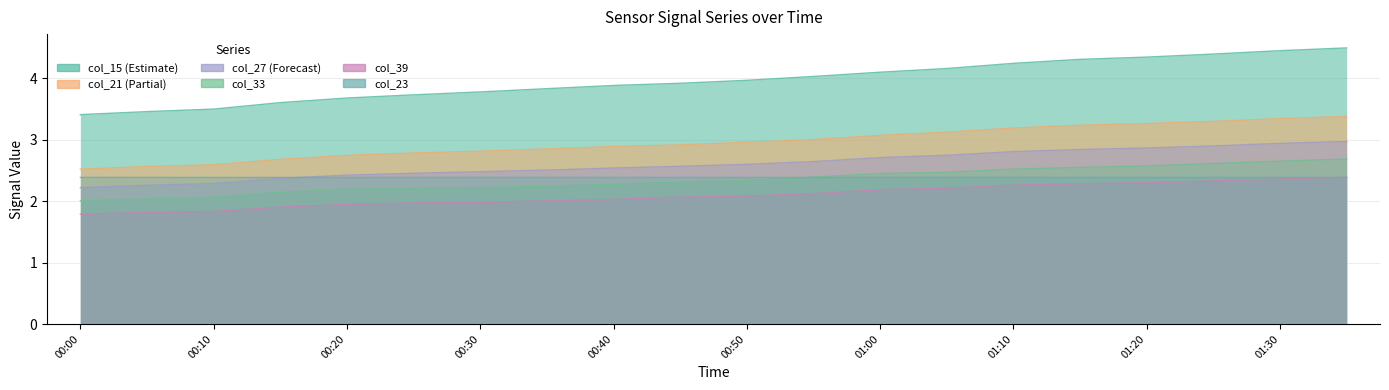

Reading left to right, extract all data points from this chart.

col_15: 3.4	3.5	3.5	3.6	3.7	3.7	3.8	3.8	3.9	3.9	4.0	4.0	4.1	4.2	4.2	4.3	4.3	4.4	4.4	4.5
col_21: 2.5	2.6	2.6	2.7	2.7	2.8	2.8	2.8	2.9	2.9	3.0	3.0	3.1	3.1	3.2	3.2	3.3	3.3	3.3	3.4
col_27: 2.2	2.3	2.3	2.4	2.4	2.5	2.5	2.5	2.5	2.6	2.6	2.6	2.7	2.7	2.8	2.8	2.9	2.9	2.9	3.0
col_33: 2.0	2.0	2.1	2.1	2.2	2.2	2.2	2.2	2.3	2.3	2.3	2.4	2.4	2.5	2.5	2.5	2.6	2.6	2.6	2.7
col_39: 1.8	1.8	1.8	1.9	1.9	2.0	2.0	2.0	2.0	2.1	2.1	2.1	2.2	2.2	2.3	2.3	2.3	2.3	2.4	2.4
col_23: 2.4	2.4	2.4	2.4	2.4	2.4	2.4	2.4	2.4	2.4	2.4	2.4	2.4	2.4	2.4	2.4	2.4	2.4	2.4	2.4